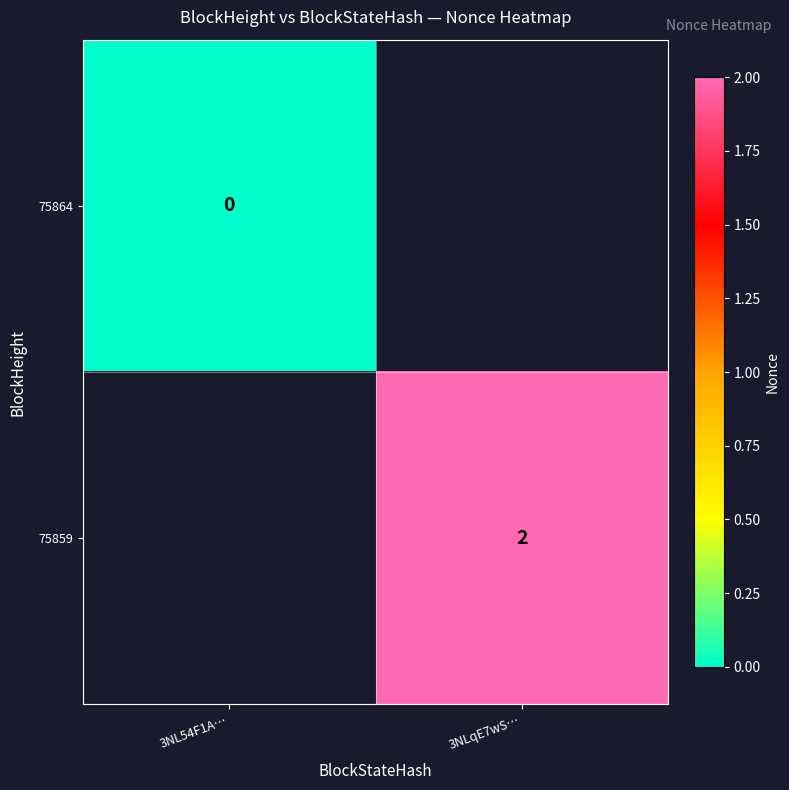

Is it true that 75859 equals 1 at 3NLqE7wS…?

False